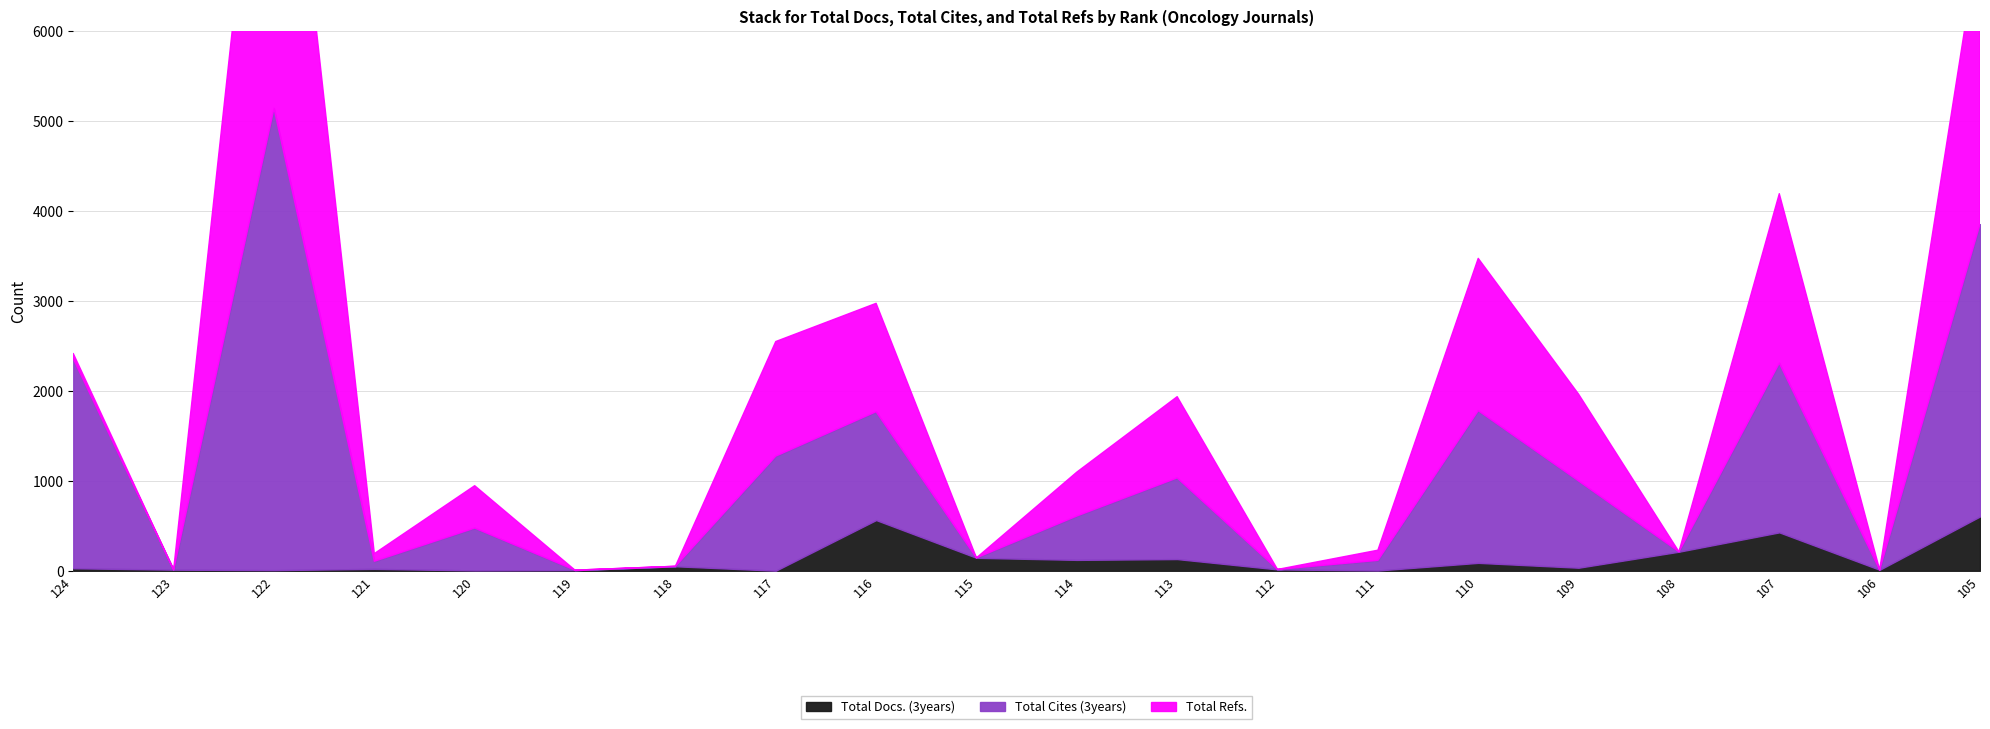

How many values in the Total Cites (3years) series exceed 488?

9